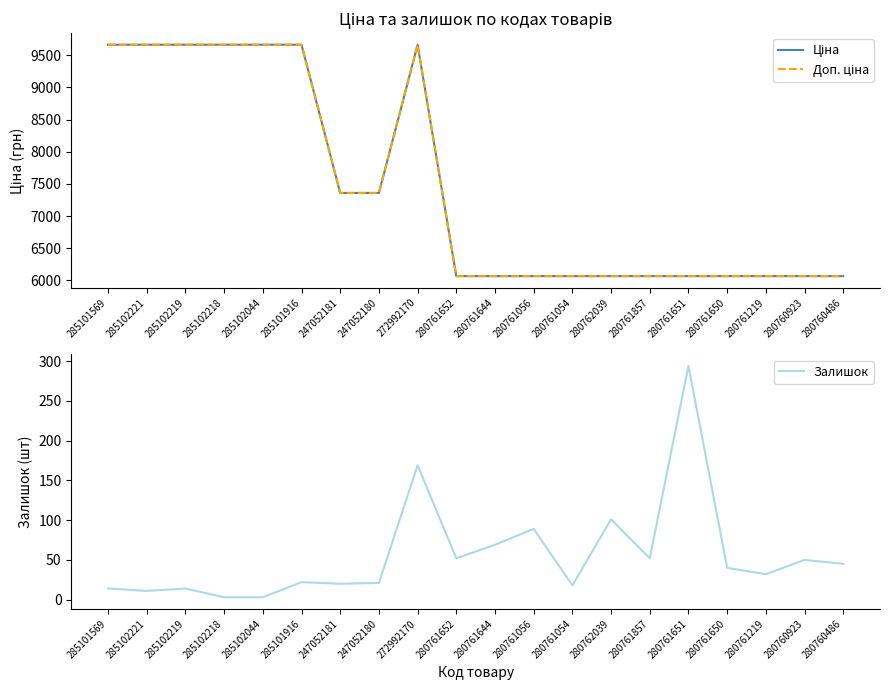

What is the sum of the Ціна values at 285101916 and 280761054?

15731.9